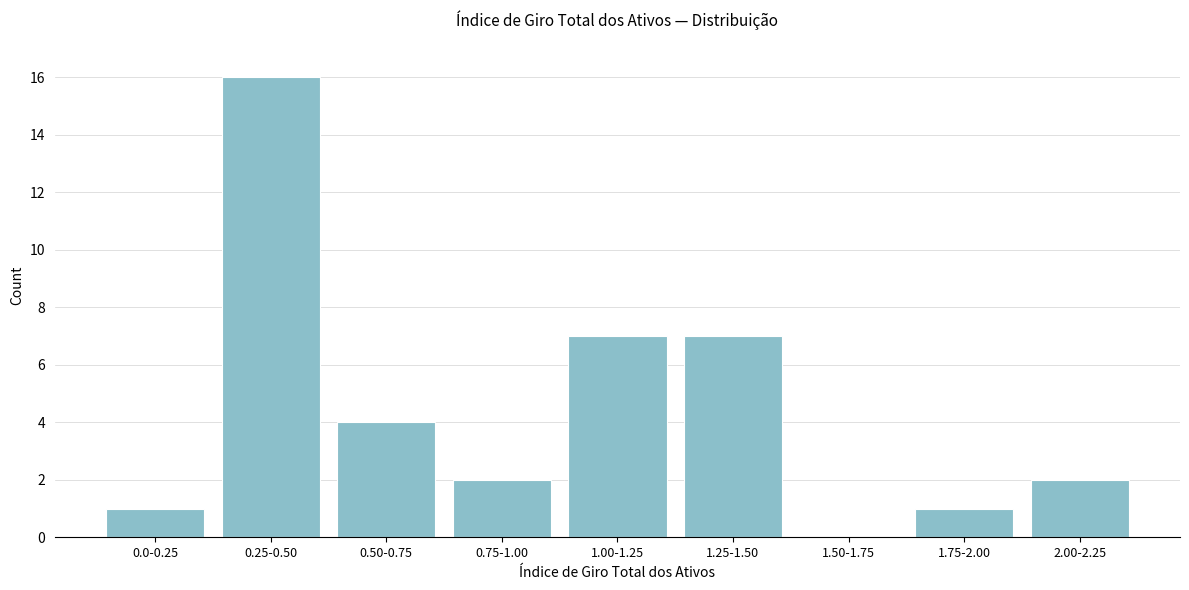

Reading right to left, list all the values displayed in this chart.

2.00-2.25=2	1.75-2.00=1	1.50-1.75=0	1.25-1.50=7	1.00-1.25=7	0.75-1.00=2	0.50-0.75=4	0.25-0.50=16	0.0-0.25=1